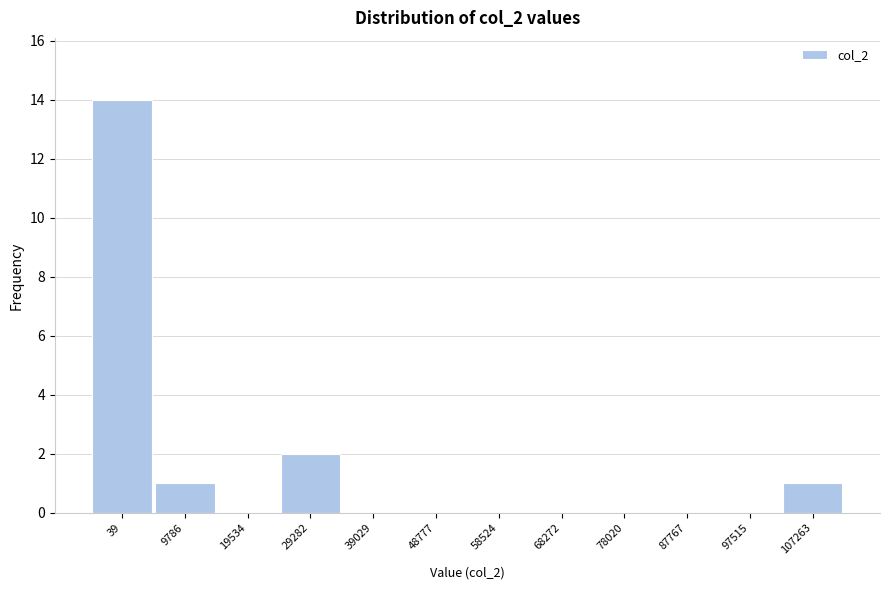

Reading right to left, transcribe all the data shown in this chart.

107263=1	97515=0	87767=0	78020=0	68272=0	58524=0	48777=0	39029=0	29282=2	19534=0	9786=1	39=14